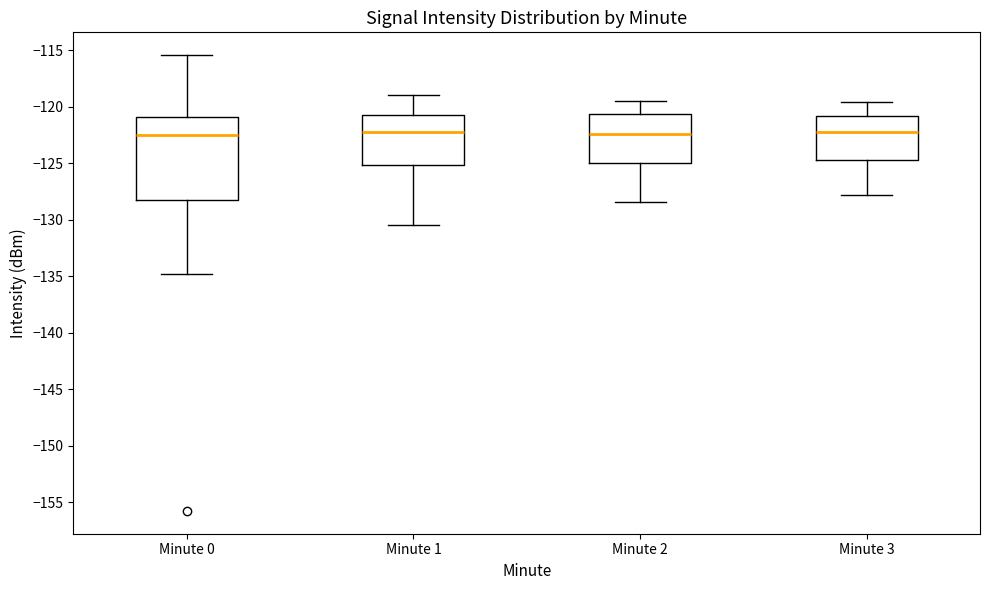

Reading left to right, transcribe this box plot: for each box, give where its median line is, the range the box spans, and where its two whiskers end, as read against the y-axis. The values are not printed on the chart, so give them approximately, as read against the axis.

Minute 0: median -122.5, box -128.5 to -121.0, whiskers -135.0 to -115.5
Minute 1: median -122.5, box -125.0 to -120.5, whiskers -130.5 to -119.0
Minute 2: median -122.5, box -125.0 to -120.5, whiskers -128.5 to -119.5
Minute 3: median -122.0, box -124.5 to -121.0, whiskers -128.0 to -119.5